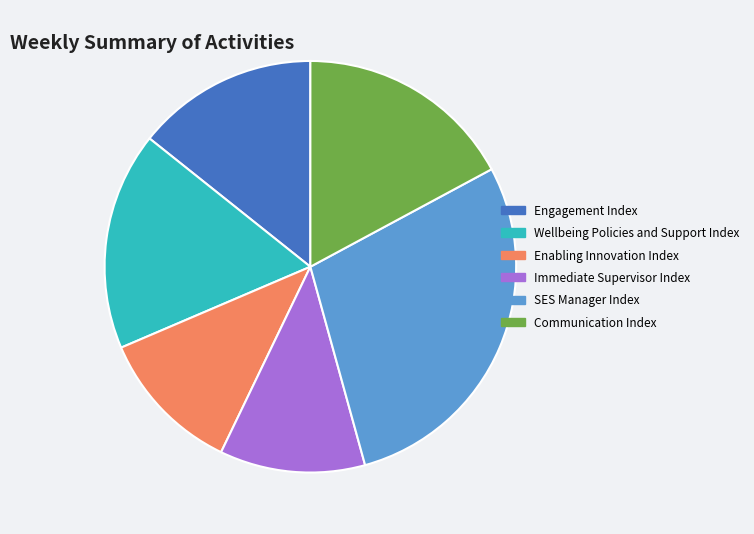

Which slice is the largest?

SES Manager Index